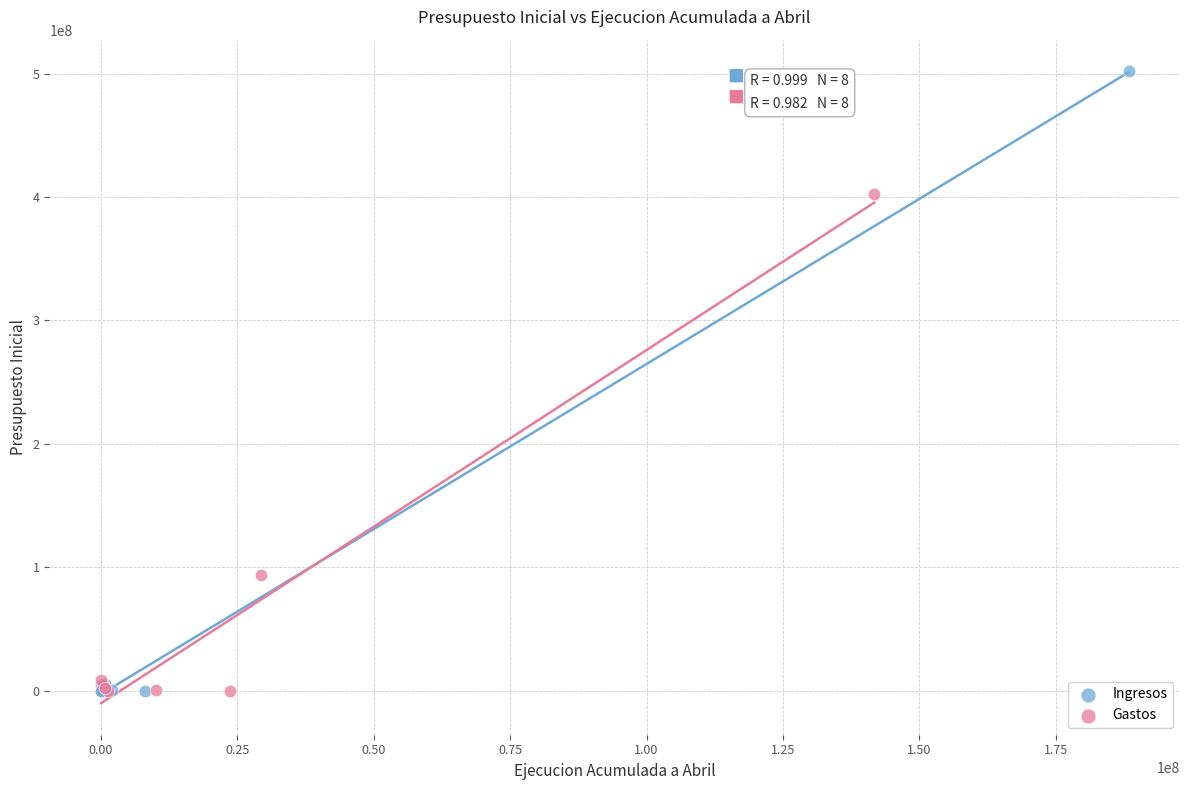

Which series has the widest spread of Y values?

Ingresos